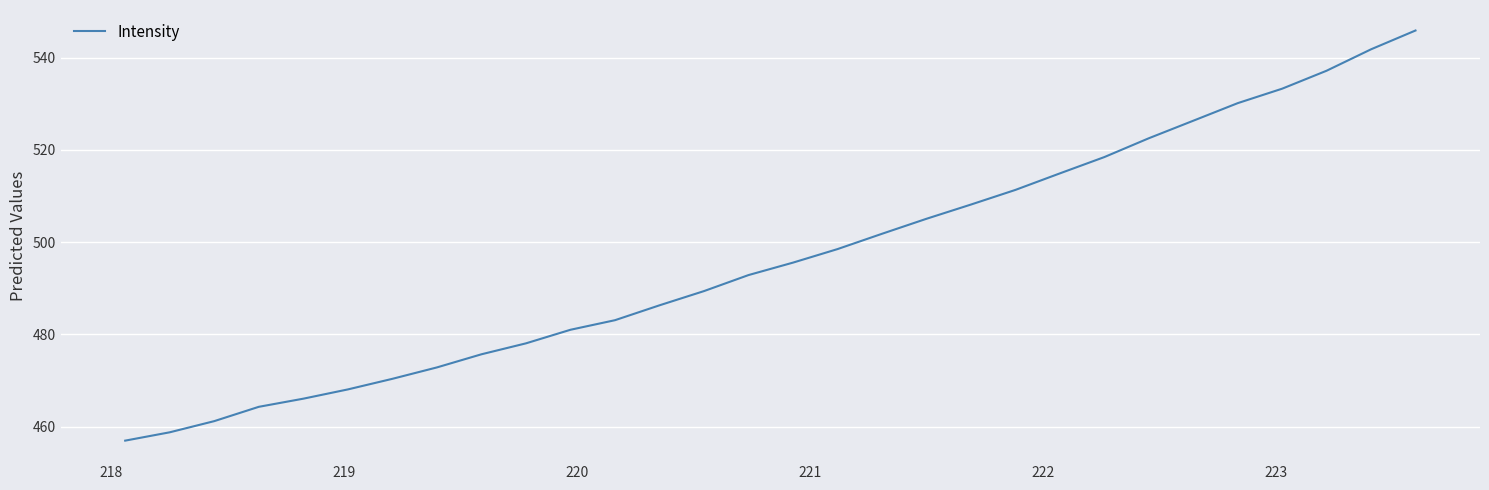

What is the difference between the maximum and minimum values?

88.9